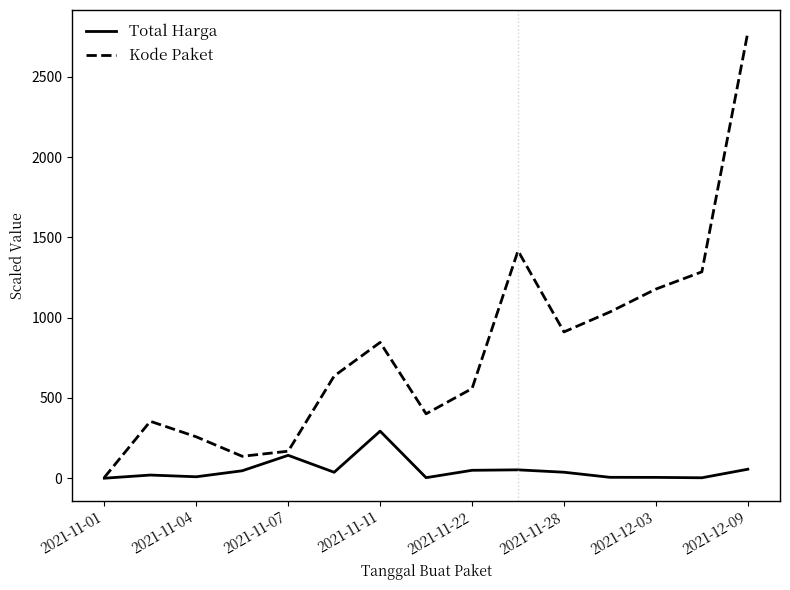

Rank the series by their maximum value, from lowest to highest.

Total Harga, Kode Paket